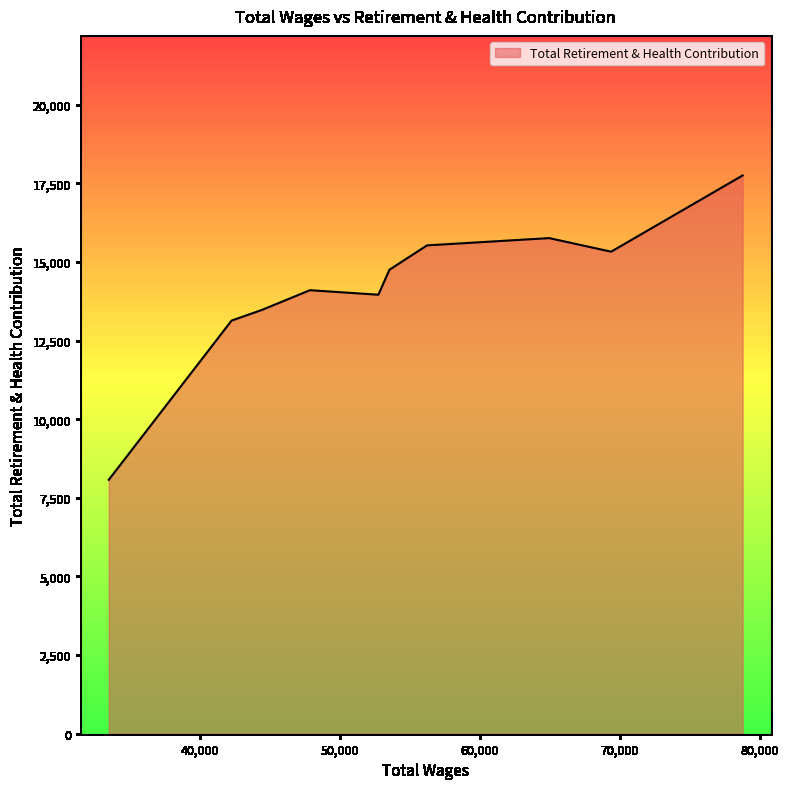

What is the maximum value shown in the chart?

17749